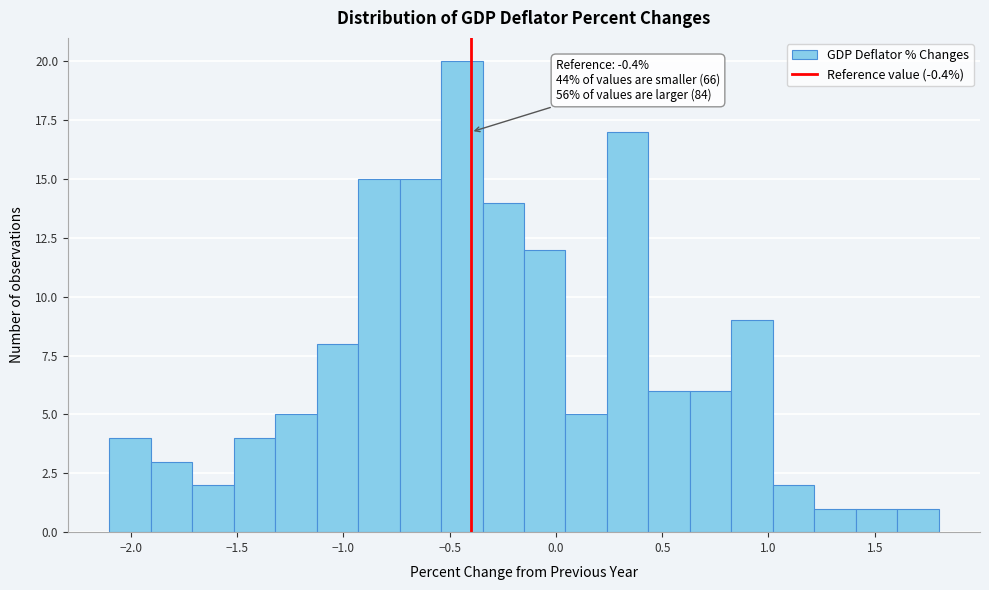

Read against the x-axis, roughly where is the centre of the tallest bar?

-0.45